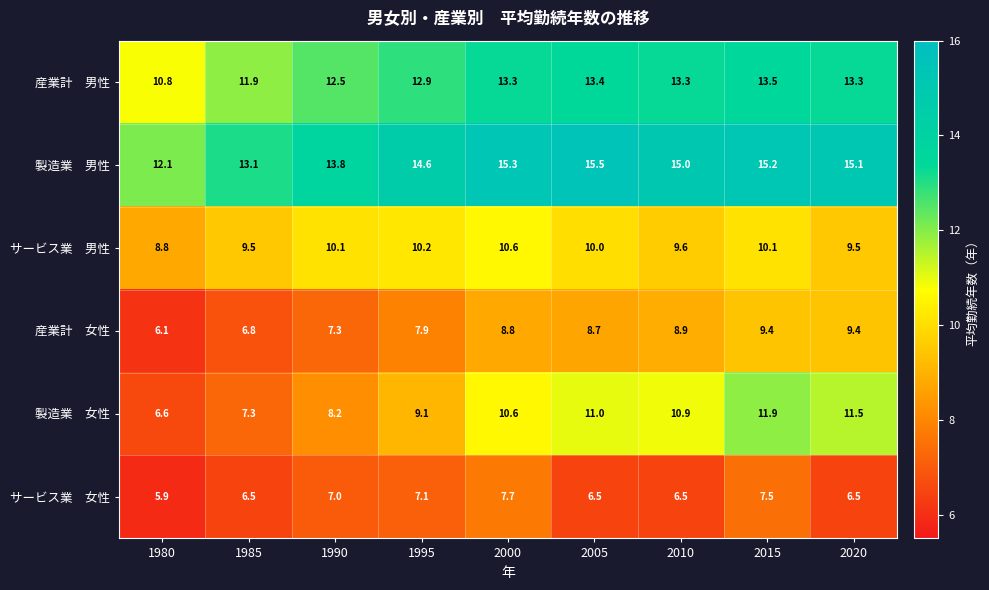

What is the maximum value shown in the chart?

15.5